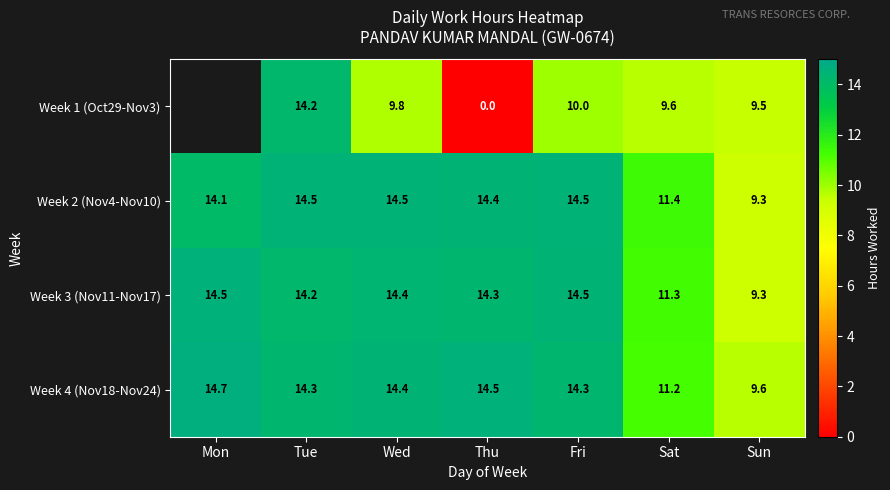

Is the value of Week 1 (Oct29-Nov3) at Wed greater than the value of Week 2 (Nov4-Nov10) at Sat?

No